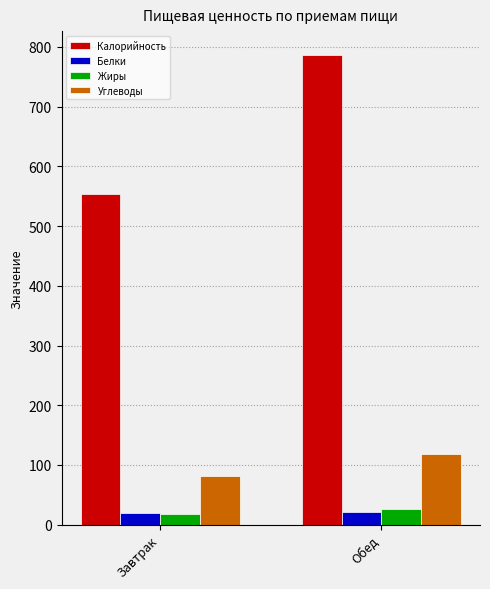

Which series has the widest spread of values?

Калорийность